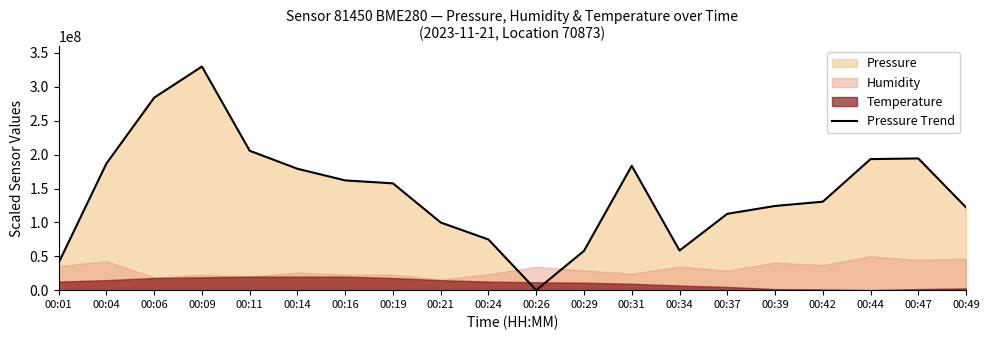

What is the change in value from 00:14 to 00:26?

-179142857.1